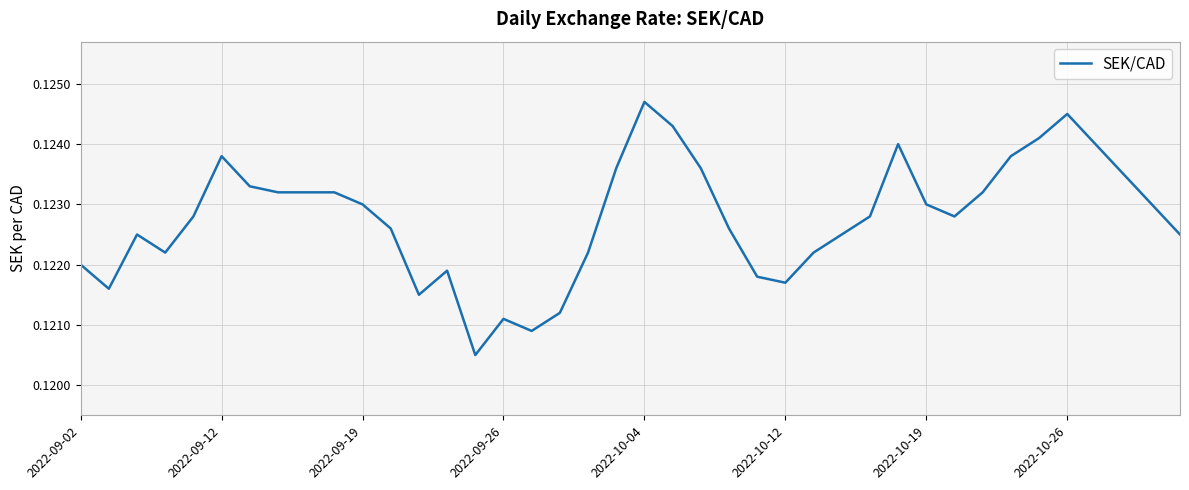

How many lines are shown in the chart?

1